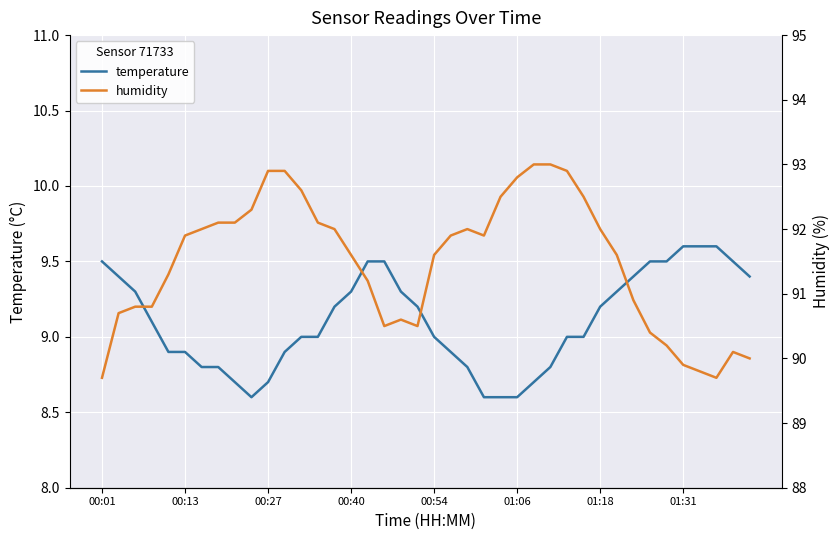

The temperature series shows 8.9 at 00:13. True or false?

True